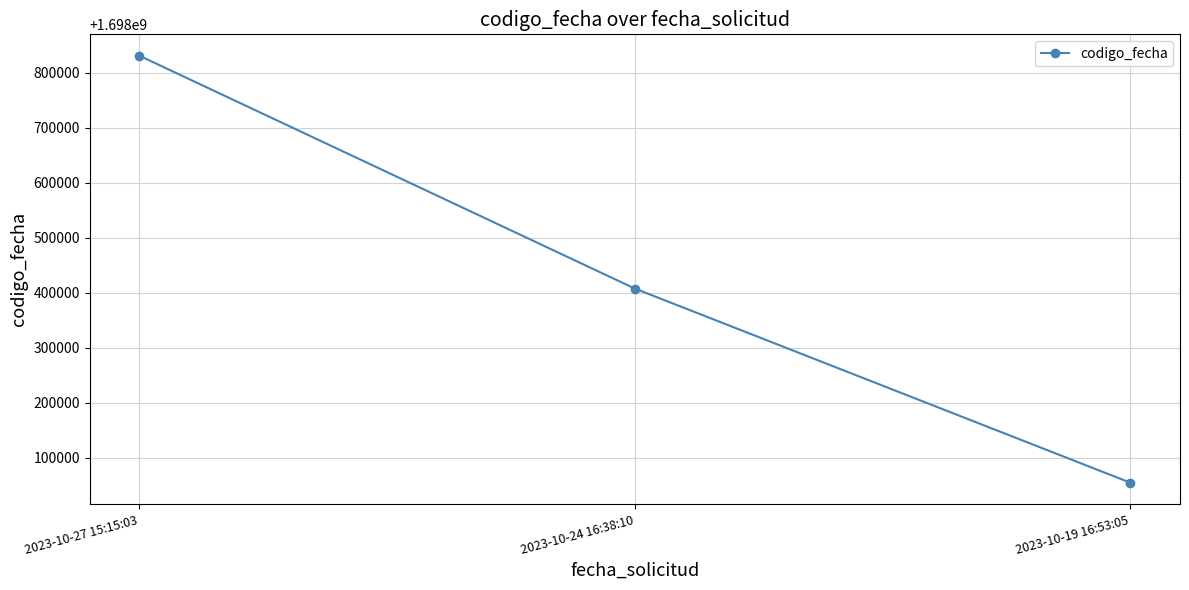

List the labels in order of value, largest first.

2023-10-27 15:15:03, 2023-10-24 16:38:10, 2023-10-19 16:53:05